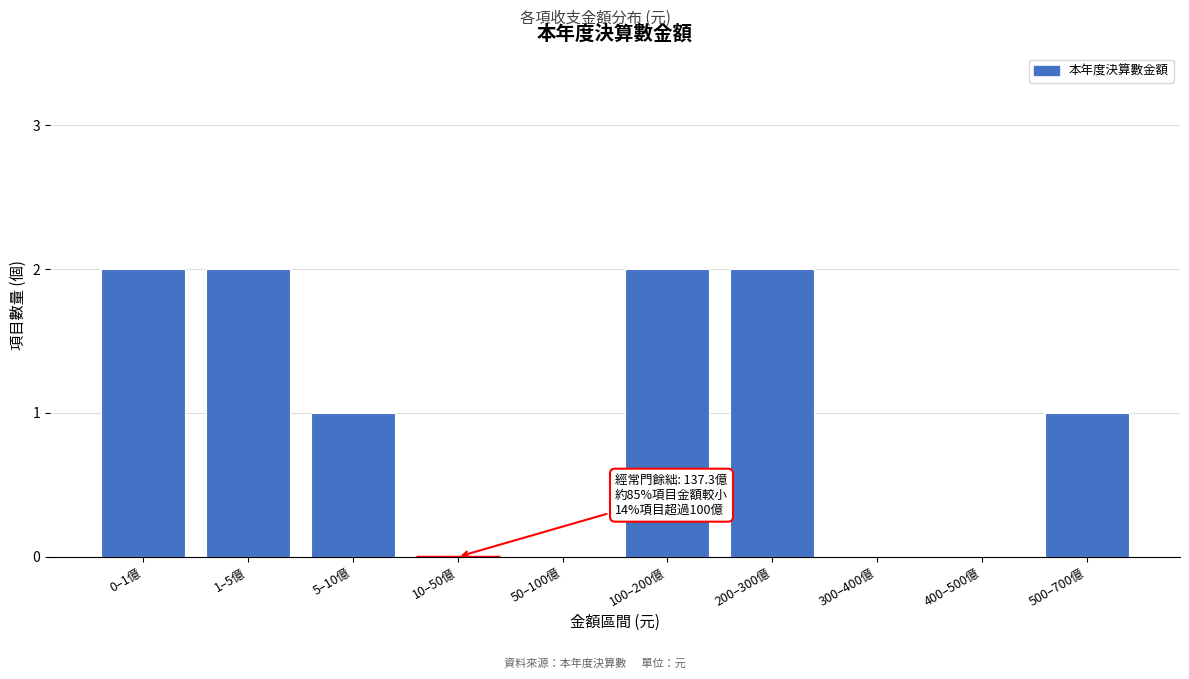

Reading left to right, what are all the values shown in this chart?

0–1億=2	1–5億=2	5–10億=1	10–50億=0	50–100億=0	100–200億=2	200–300億=2	300–400億=0	400–500億=0	500–700億=1